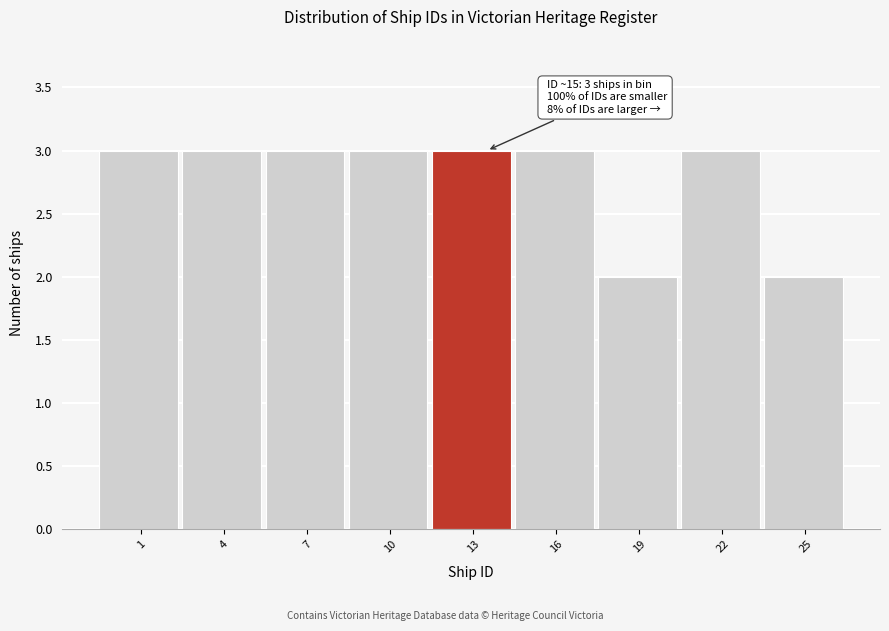

Reading left to right, extract all data points from this chart.

1=3	4=3	7=3	10=3	13=3	16=3	19=2	22=3	25=2